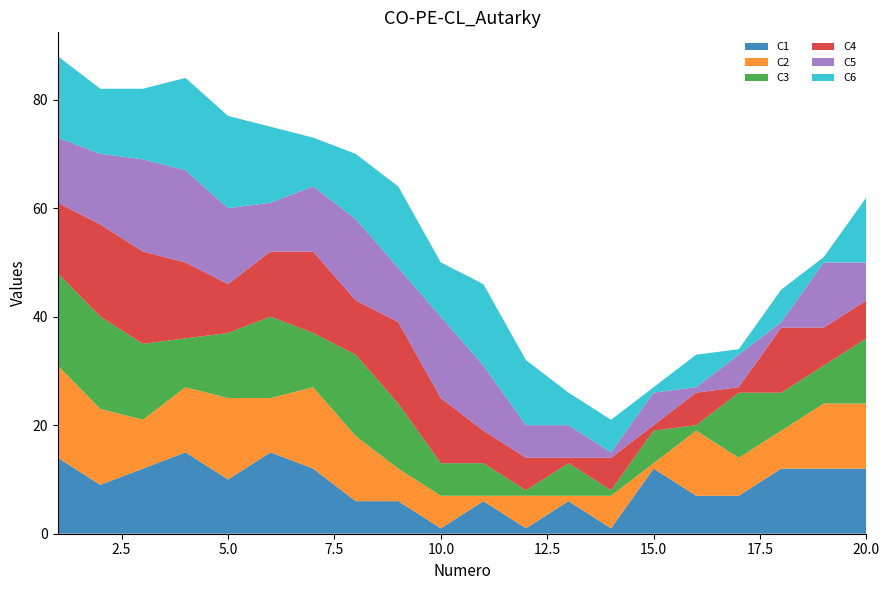

Reading left to right, transcribe all the data shown in this chart.

C1: 14	9	12	15	10	15	12	6	6	1	6	1	6	1	12	7	7	12	12	12
C2: 17	14	9	12	15	10	15	12	6	6	1	6	1	6	1	12	7	7	12	12
C3: 17	17	14	9	12	15	10	15	12	6	6	1	6	1	6	1	12	7	7	12
C4: 13	17	17	14	9	12	15	10	15	12	6	6	1	6	1	6	1	12	7	7
C5: 12	13	17	17	14	9	12	15	10	15	12	6	6	1	6	1	6	1	12	7
C6: 15	12	13	17	17	14	9	12	15	10	15	12	6	6	1	6	1	6	1	12